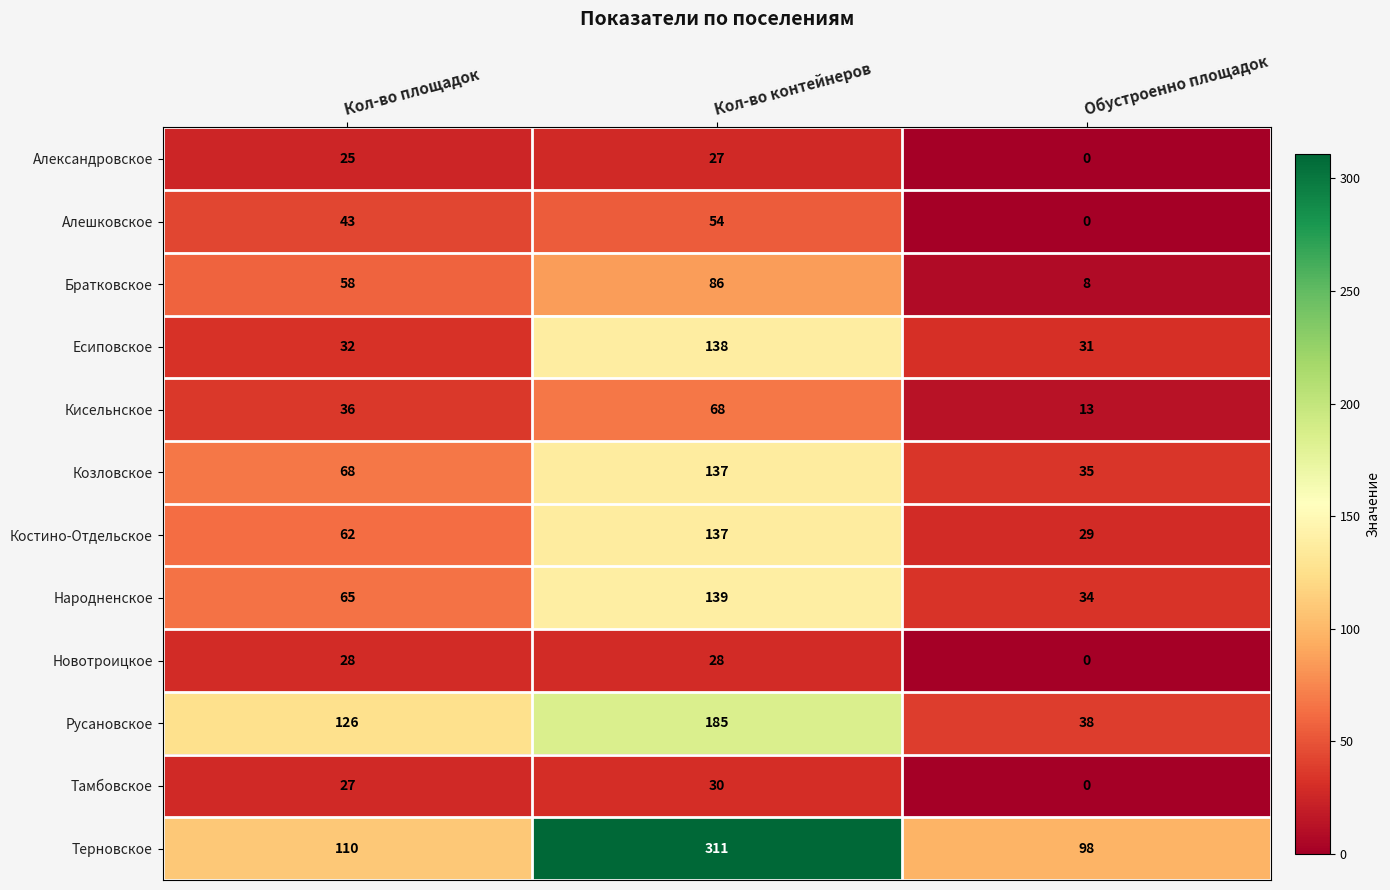

What is the average value of the Новотроицкое series?

19